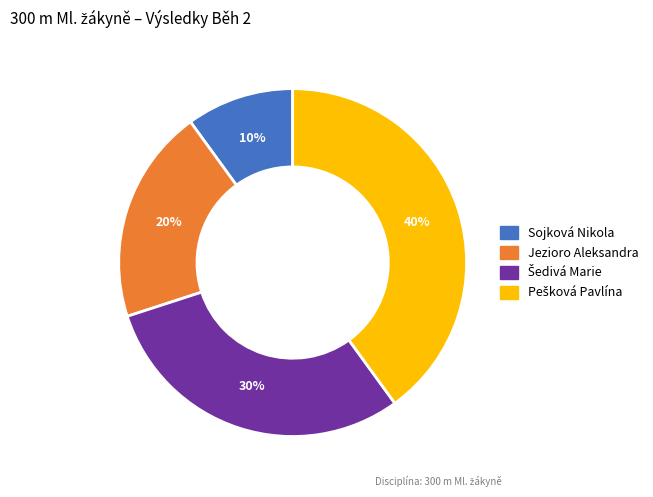

Is it true that Sojková Nikola is 10% of the pie?

True